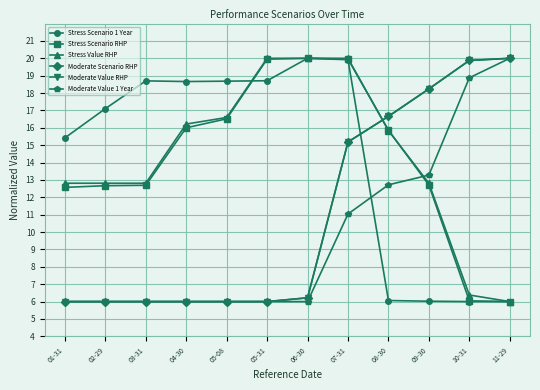

What is the sum of all Moderate Scenario RHP values?

132.2